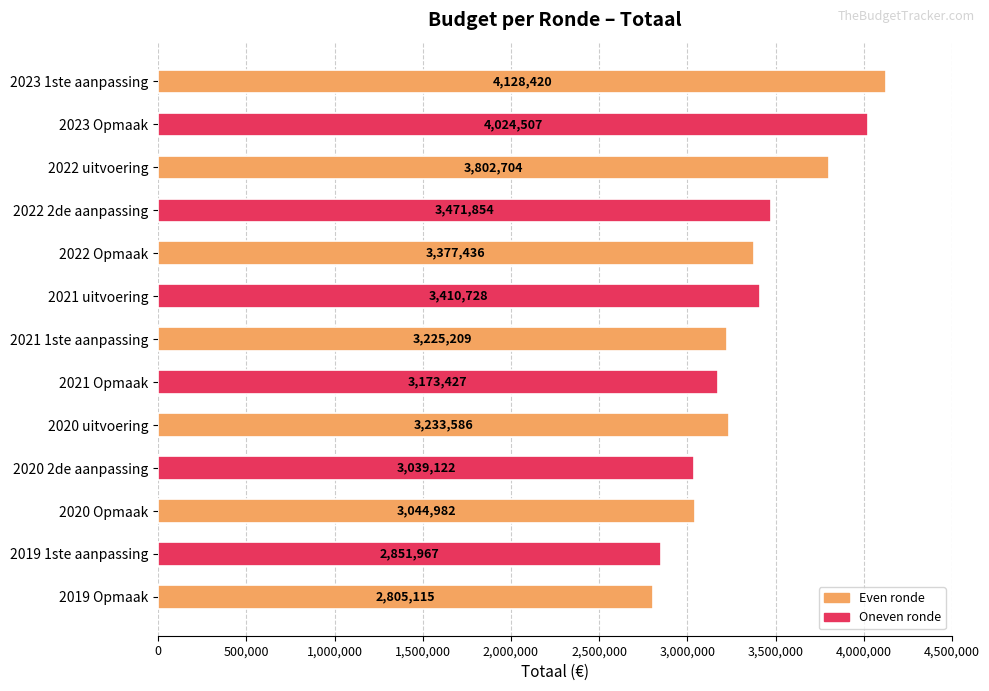

How many distinct data groups are displayed?

1